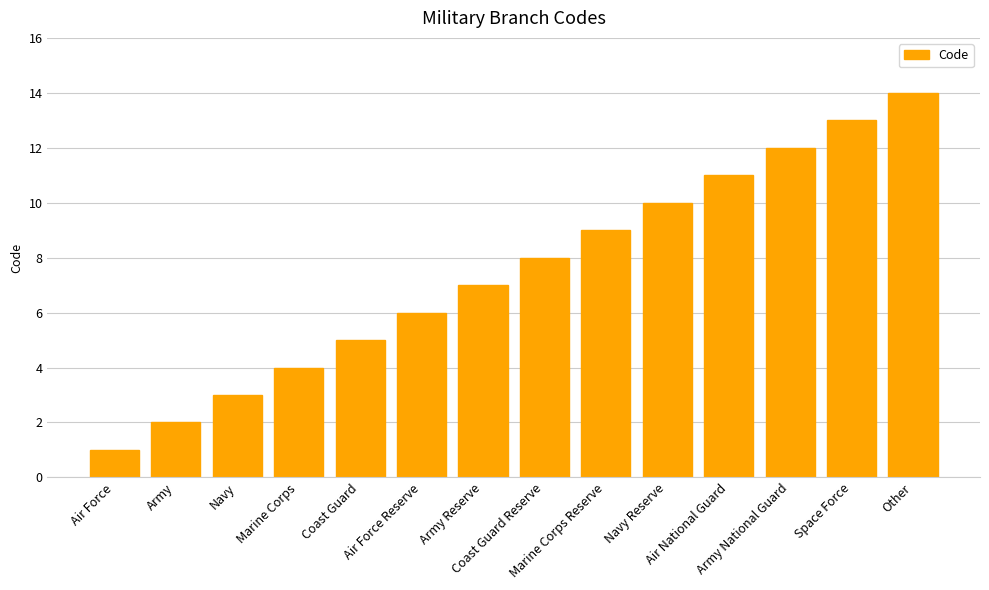

Reading left to right, extract all data points from this chart.

1	2	3	4	5	6	7	8	9	10	11	12	13	14